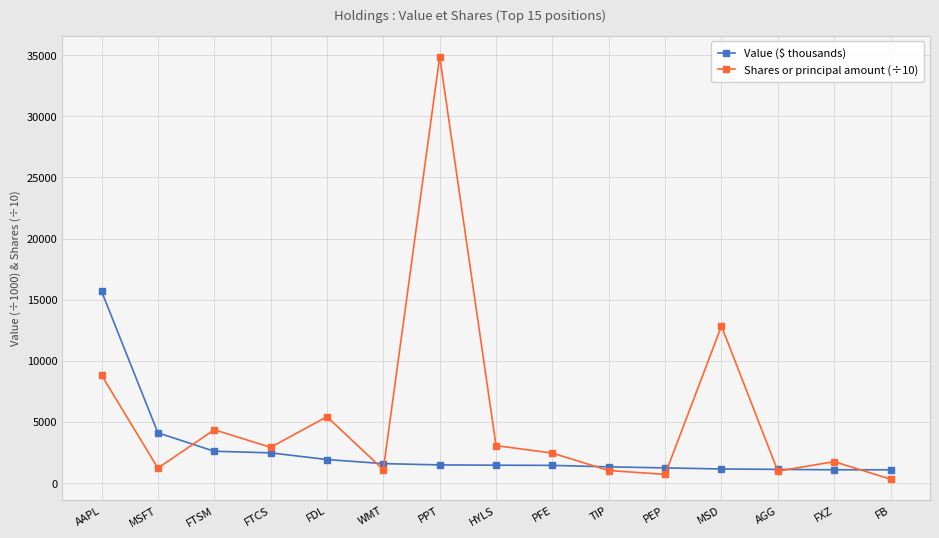

Does the chart have visible grid lines?

Yes